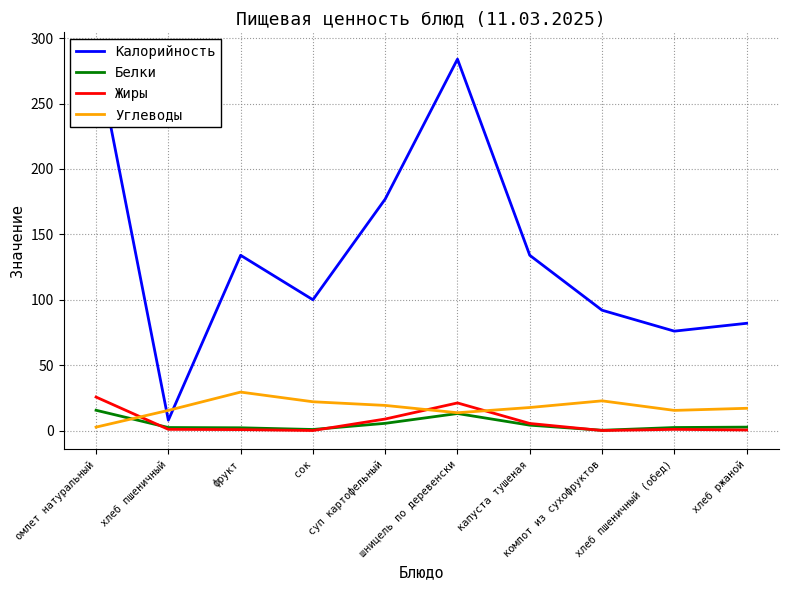

What is the value of the Белки point at the 7th from the left?

4.1